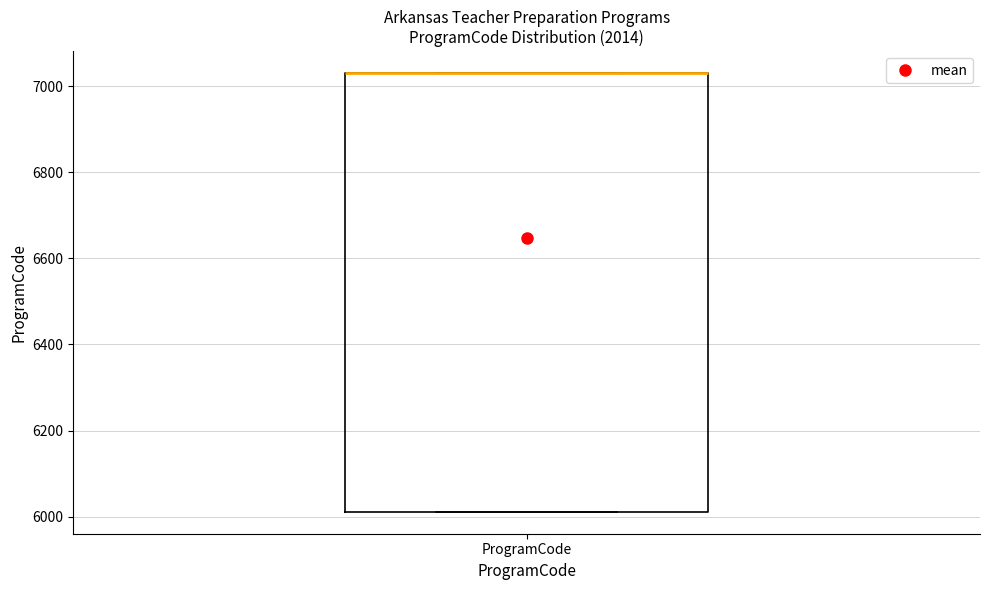

Transcribe this box plot: give where the median line is, the range the box spans, and where the two whiskers end, as read against the y-axis. The values are not printed on the chart, so give them approximately, as read against the axis.

median 7040 (drawn on the box's upper edge), box 6020 to 7040, whiskers 6020 to 7040